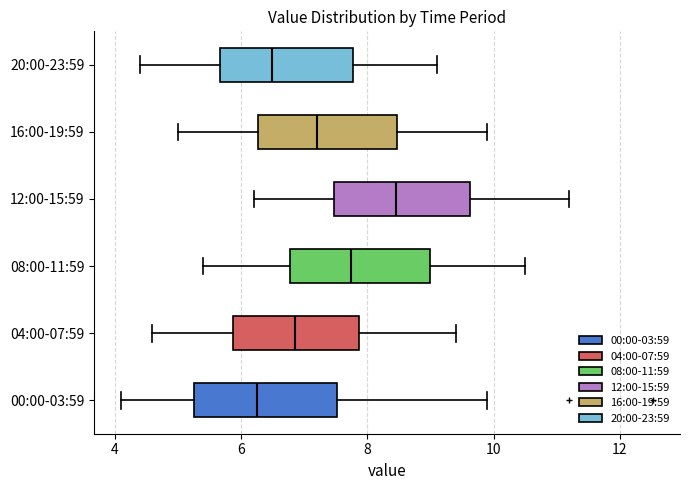

Reading bottom to top, transcribe this box plot: for each box, give where its median line is, the range the box spans, and where its two whiskers end, as read against the x-axis. The values are not printed on the chart, so give them approximately, as read against the axis.

00:00-03:59: median 6.2, box 5.2 to 7.6, whiskers 4.2 to 10.0
04:00-07:59: median 6.8, box 5.8 to 7.8, whiskers 4.6 to 9.4
08:00-11:59: median 7.8, box 6.8 to 9.0, whiskers 5.4 to 10.6
12:00-15:59: median 8.4, box 7.4 to 9.6, whiskers 6.2 to 11.2
16:00-19:59: median 7.2, box 6.2 to 8.4, whiskers 5.0 to 10.0
20:00-23:59: median 6.6, box 5.6 to 7.8, whiskers 4.4 to 9.2